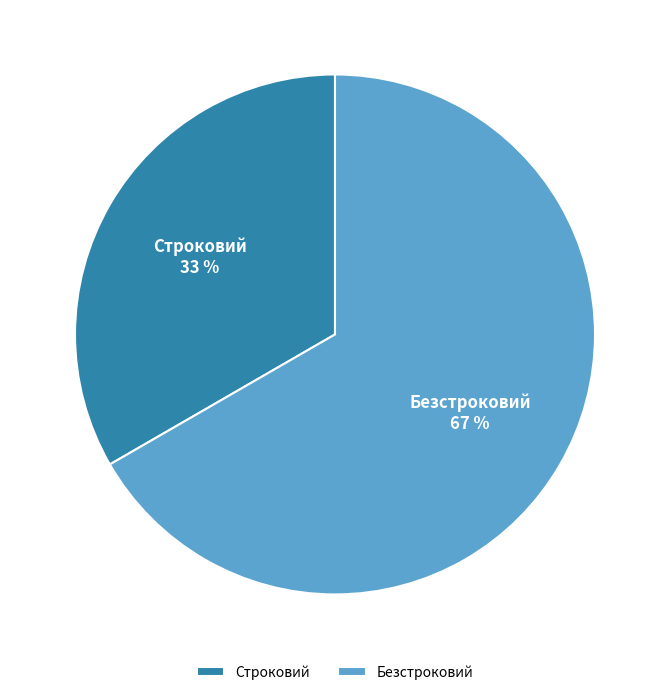

To the nearest percent, what is the average slice percentage?

50%